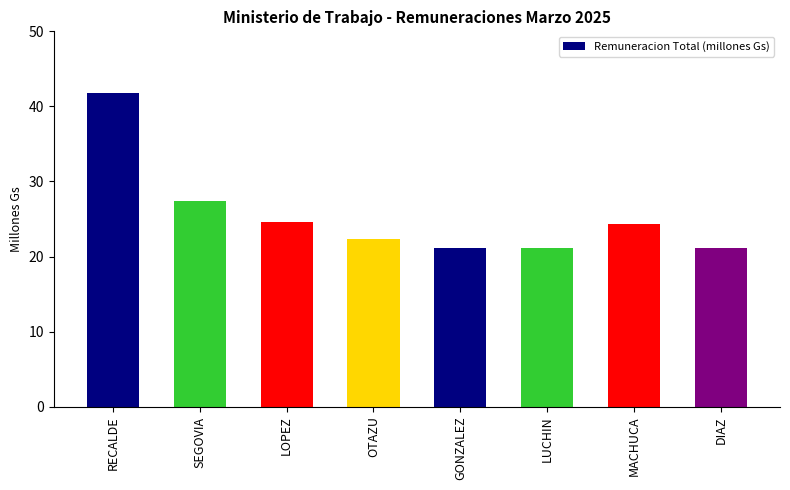

Which has a higher value, LOPEZ or GONZALEZ?

LOPEZ